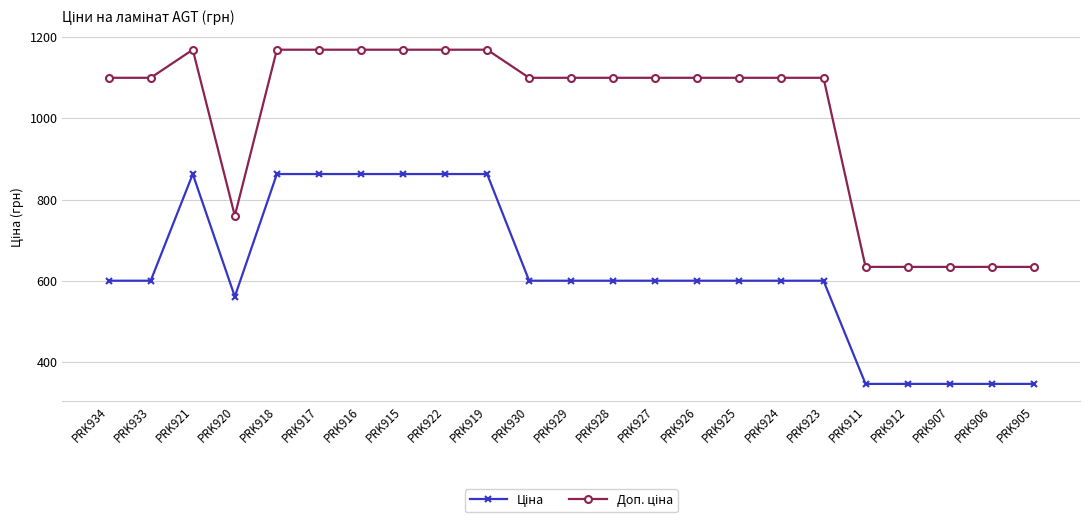

What is the maximum value shown in the chart?

1169.2